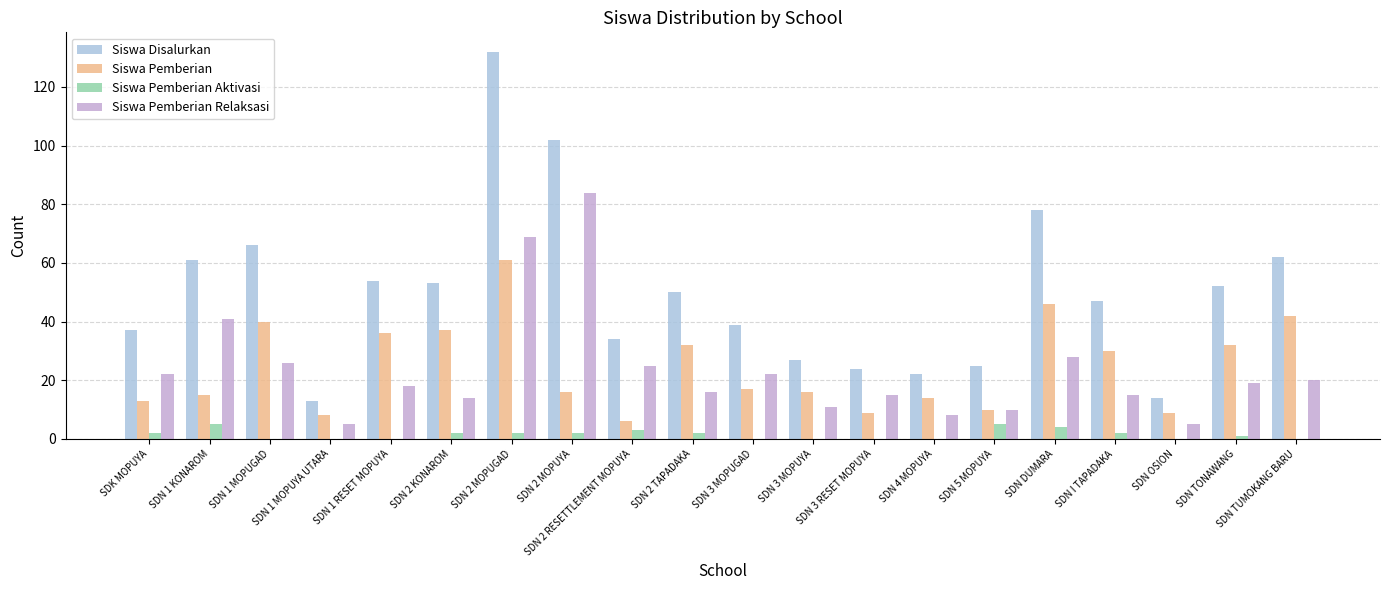

Which series has the largest total across all categories?

Siswa Disalurkan